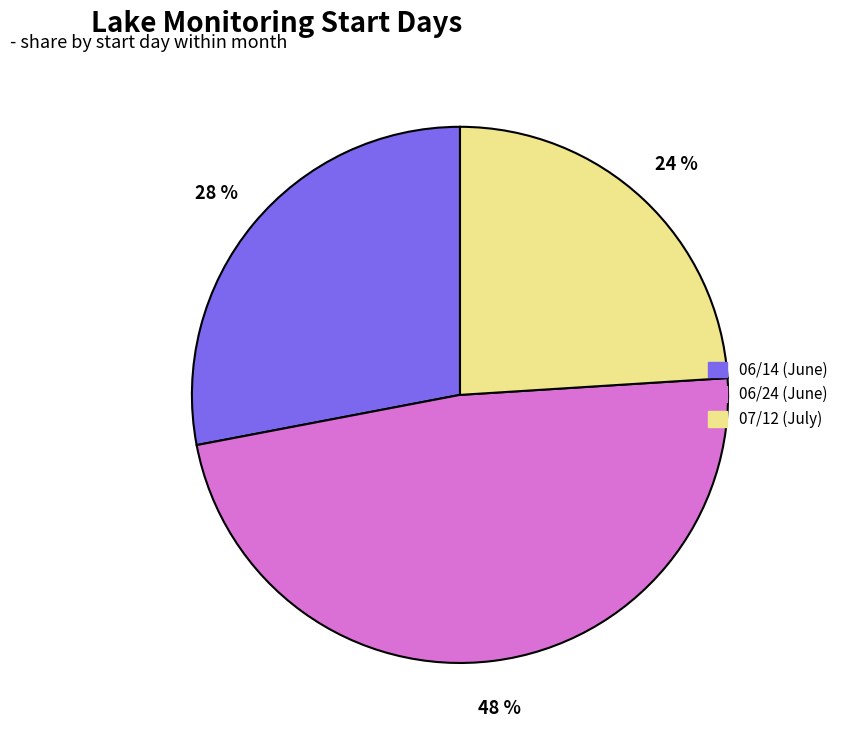

To the nearest percent, what is the difference between the largest and smallest slice percentages?

24%